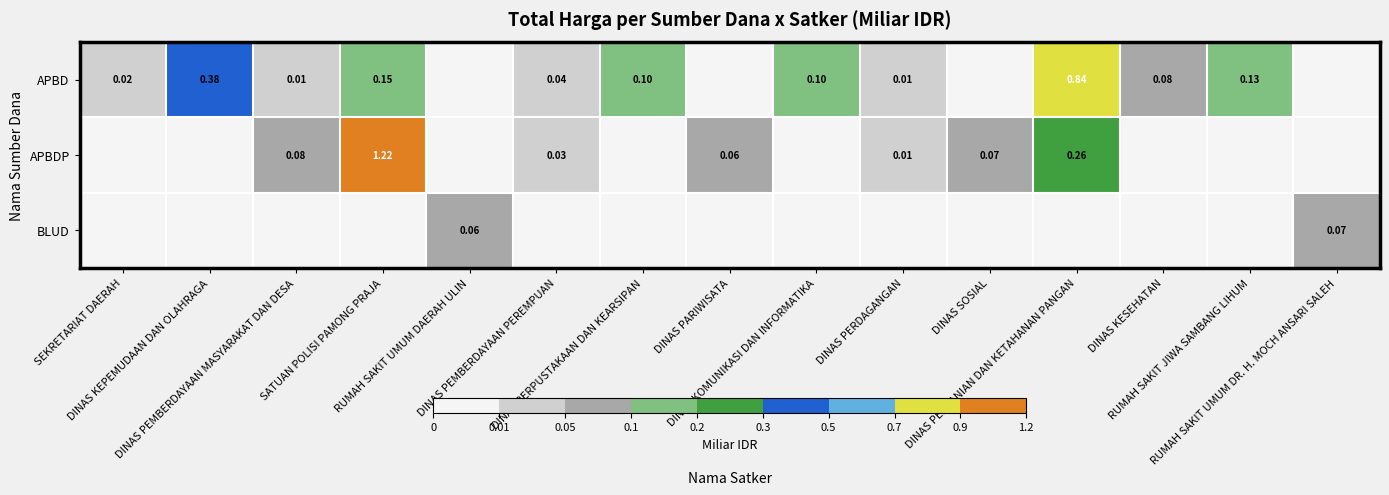

Which has a higher value, DINAS KOMUNIKASI DAN INFORMATIKA or RUMAH SAKIT JIWA SAMBANG LIHUM?

RUMAH SAKIT JIWA SAMBANG LIHUM